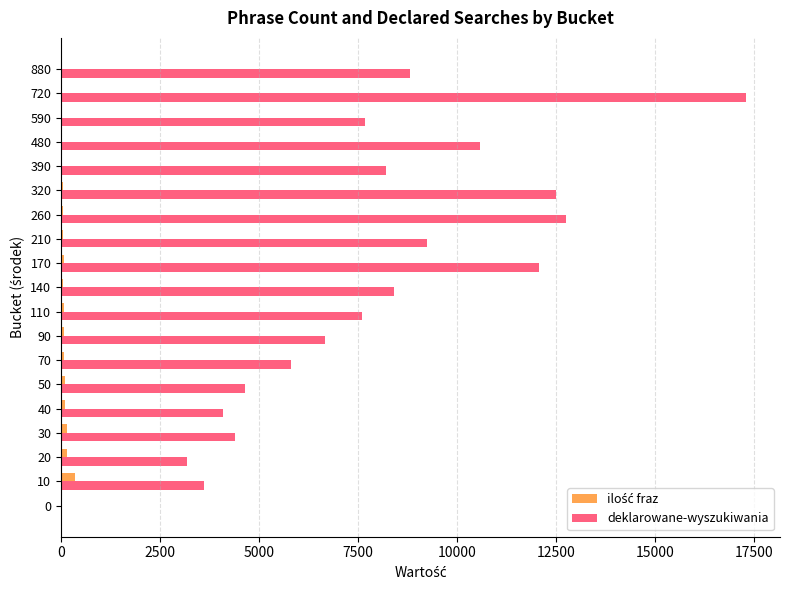

The value of deklarowane-wyszukiwania at 140 is 4666. True or false?

False